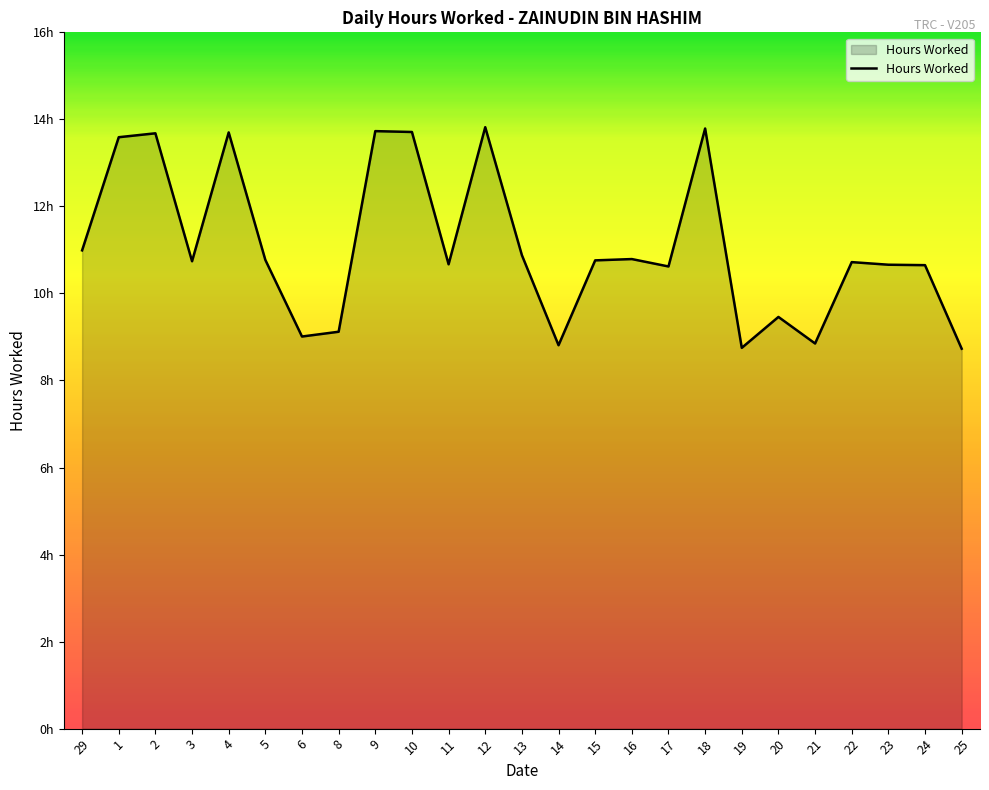

Reading left to right, list all the values displayed in this chart.

29=11.0	1=13.6	2=13.7	3=10.7	4=13.7	5=10.8	6=9.0	8=9.1	9=13.7	10=13.7	11=10.7	12=13.8	13=10.9	14=8.8	15=10.8	16=10.8	17=10.6	18=13.8	19=8.8	20=9.5	21=8.8	22=10.7	23=10.7	24=10.7	25=8.7